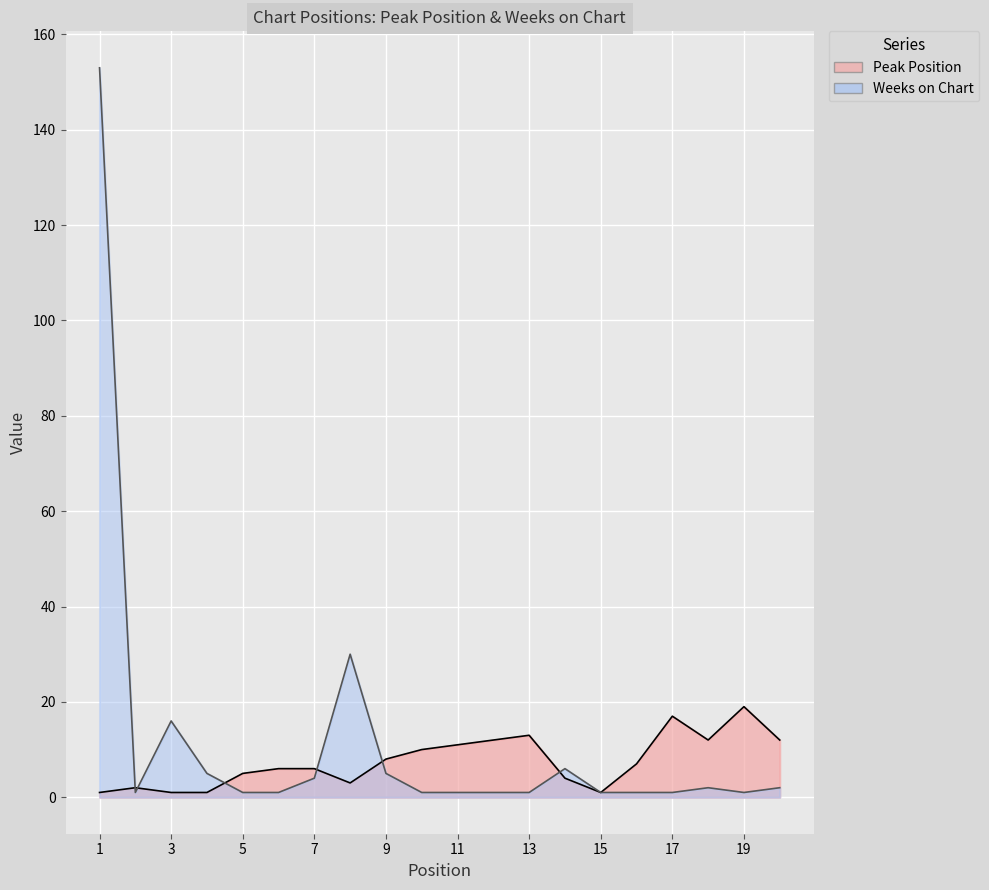

What is the sum of the Weeks on Chart values at 20 and 3?

18